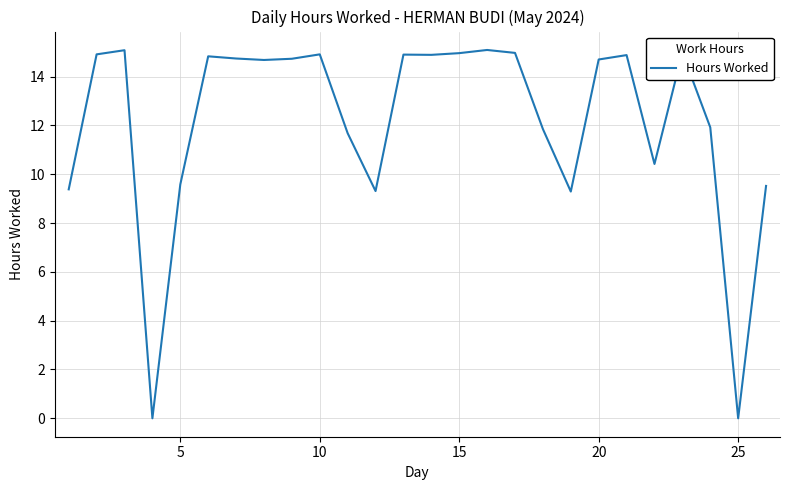

True or false: the data has more than 1 interior local peaks.

True